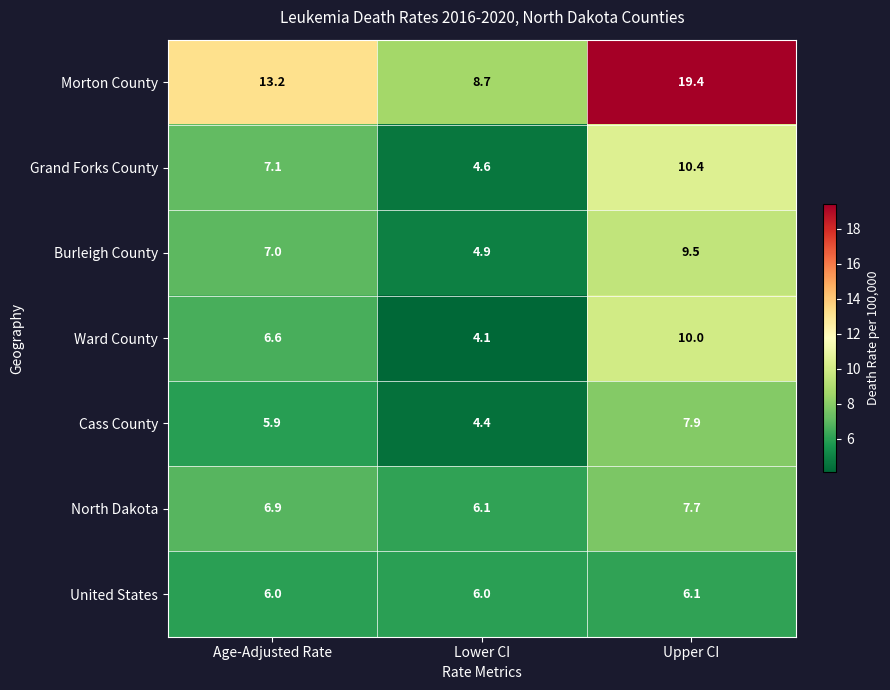

At how many categories does at least one series exceed 12?

2